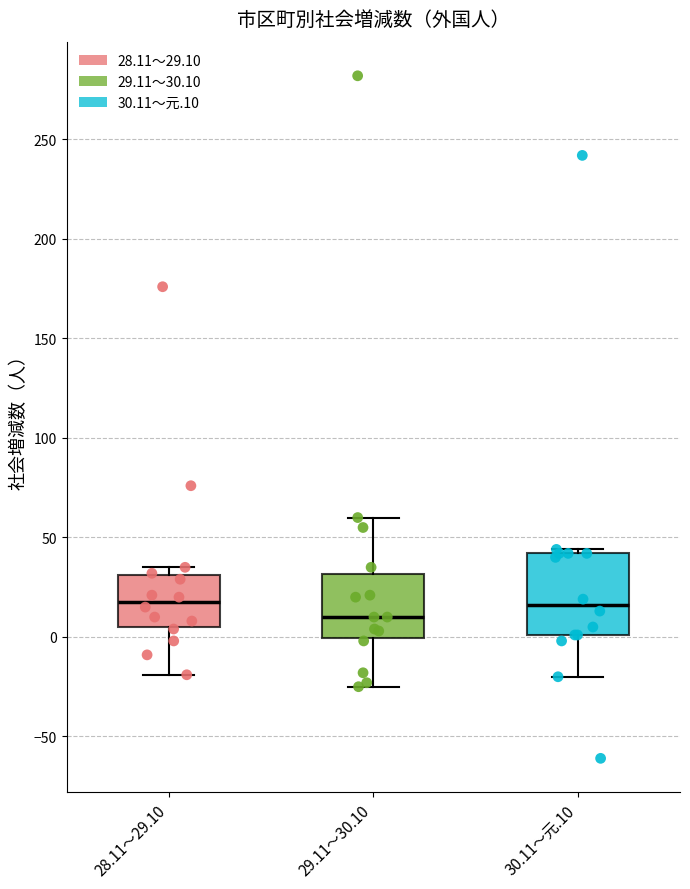

Comparing the boxes themselves (not the whiskers), which one is the tallest?

30.11～元.10